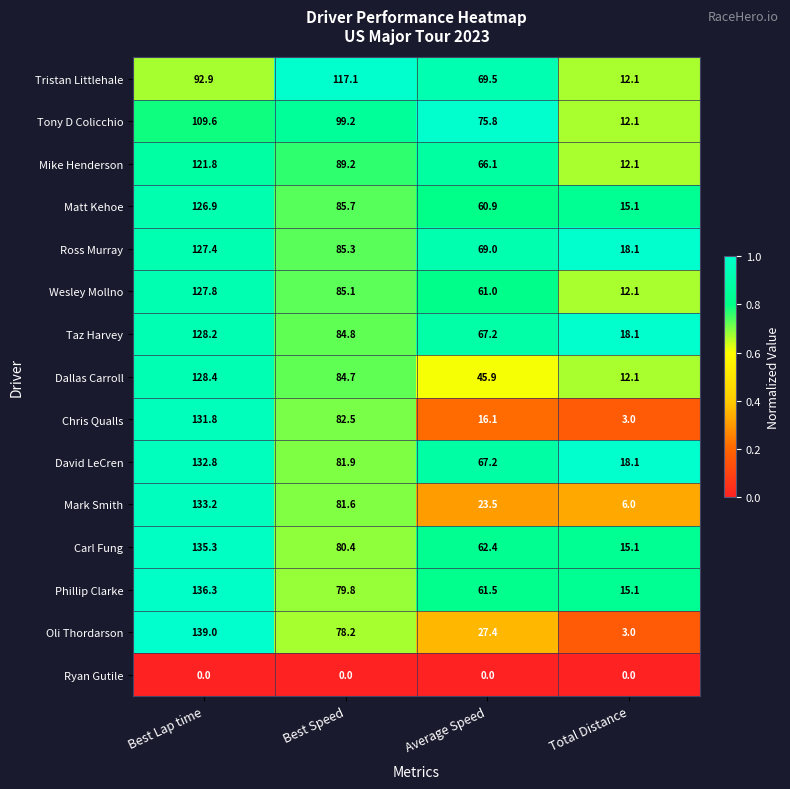

At which category is the sum across all series the highest?

Best Lap time